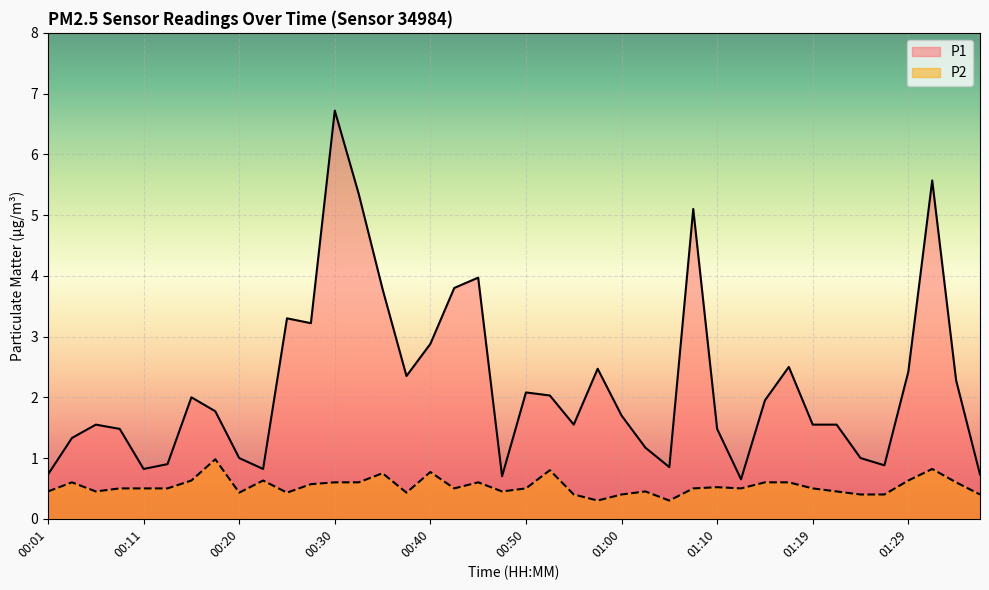

Which series has the largest total across all categories?

P1